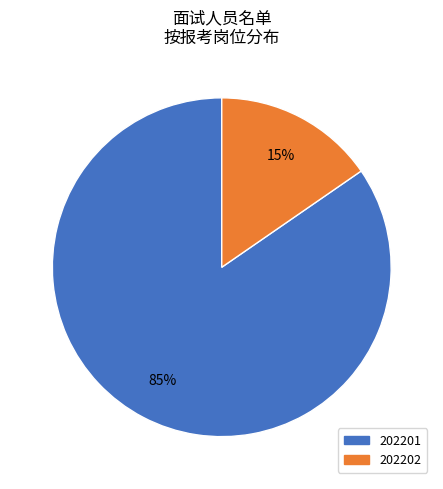

Which slice is the largest?

202201